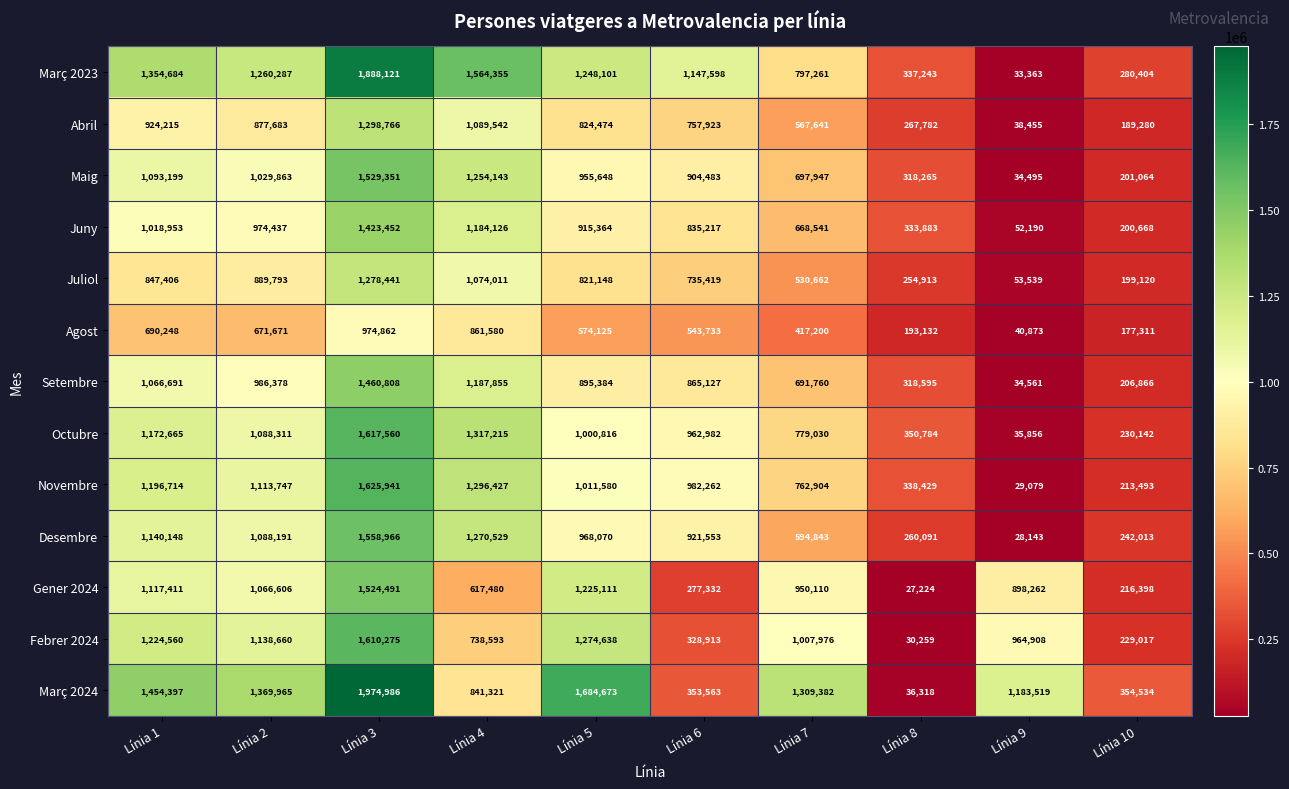

The value of Juny at Línia 7 is 668541. True or false?

True